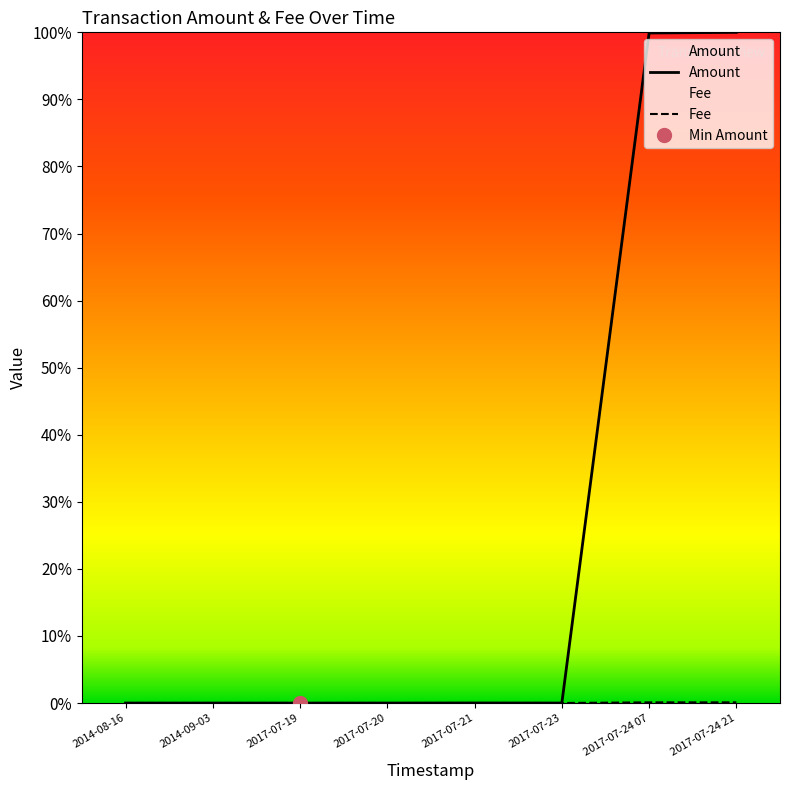

Between 2014-08-16 and 2014-09-03, which is larger?

2014-08-16